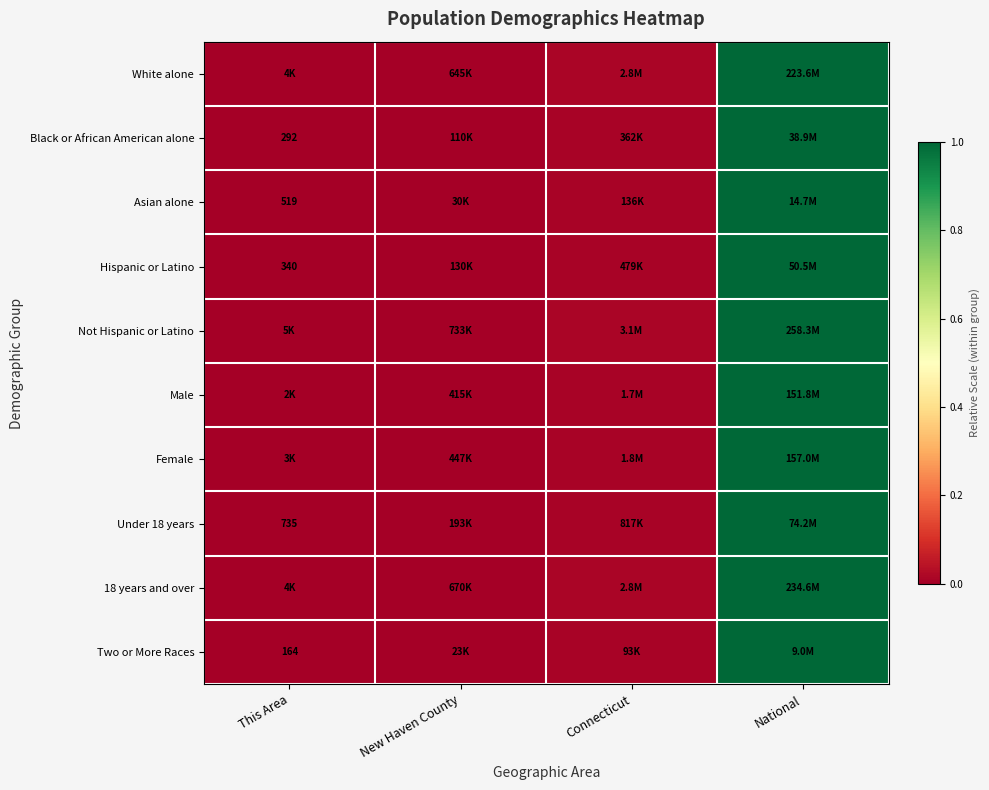

The Black or African American alone series shows 0.0 at New Haven County. True or false?

False